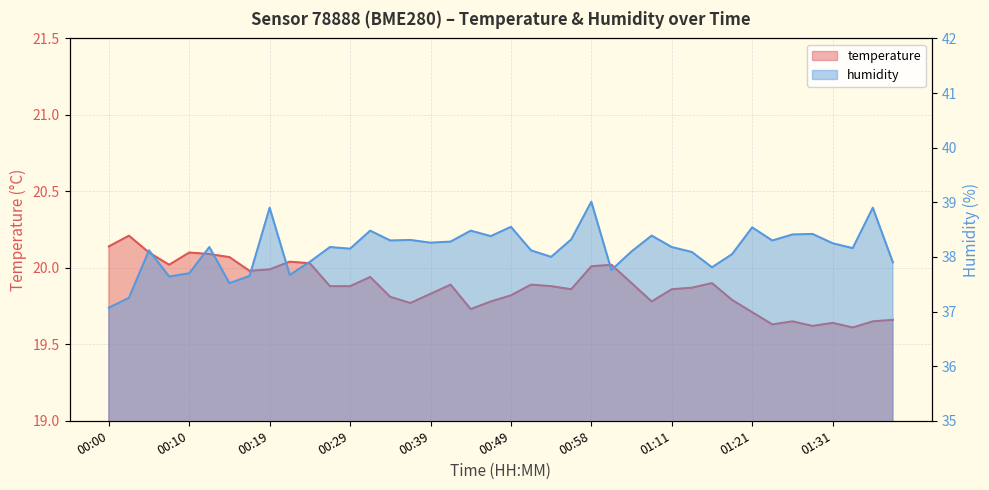

The value of temperature at 01:21 is 19.7. True or false?

True